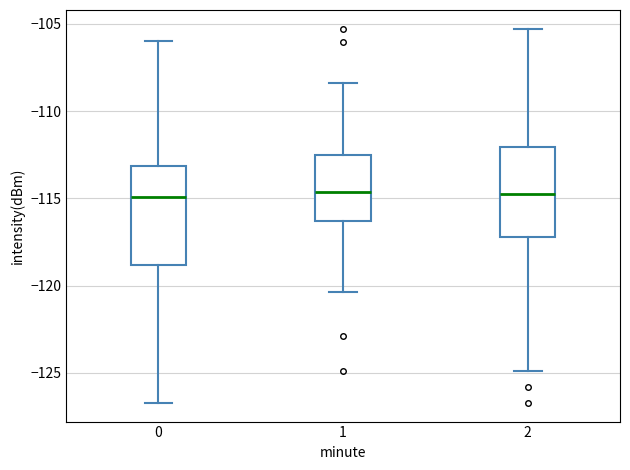

Where does the median line of the box at x = 2 sit on the y-axis? The values are not printed on the chart, so give them approximately, as read against the axis.

-115.0